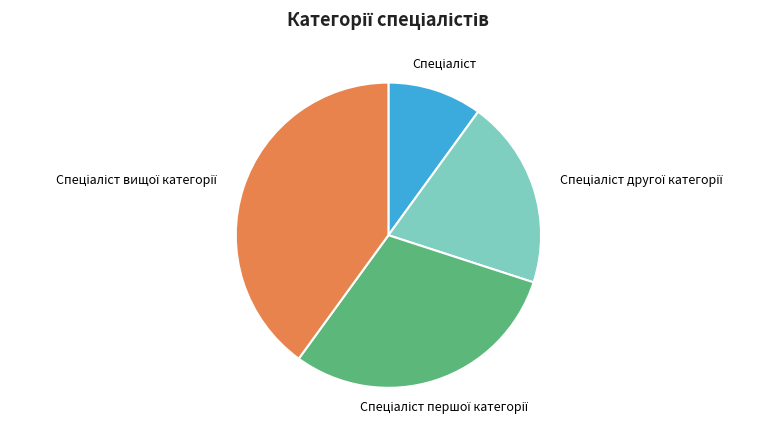

To the nearest percent, what is the difference between the largest and smallest slice percentages?

30%